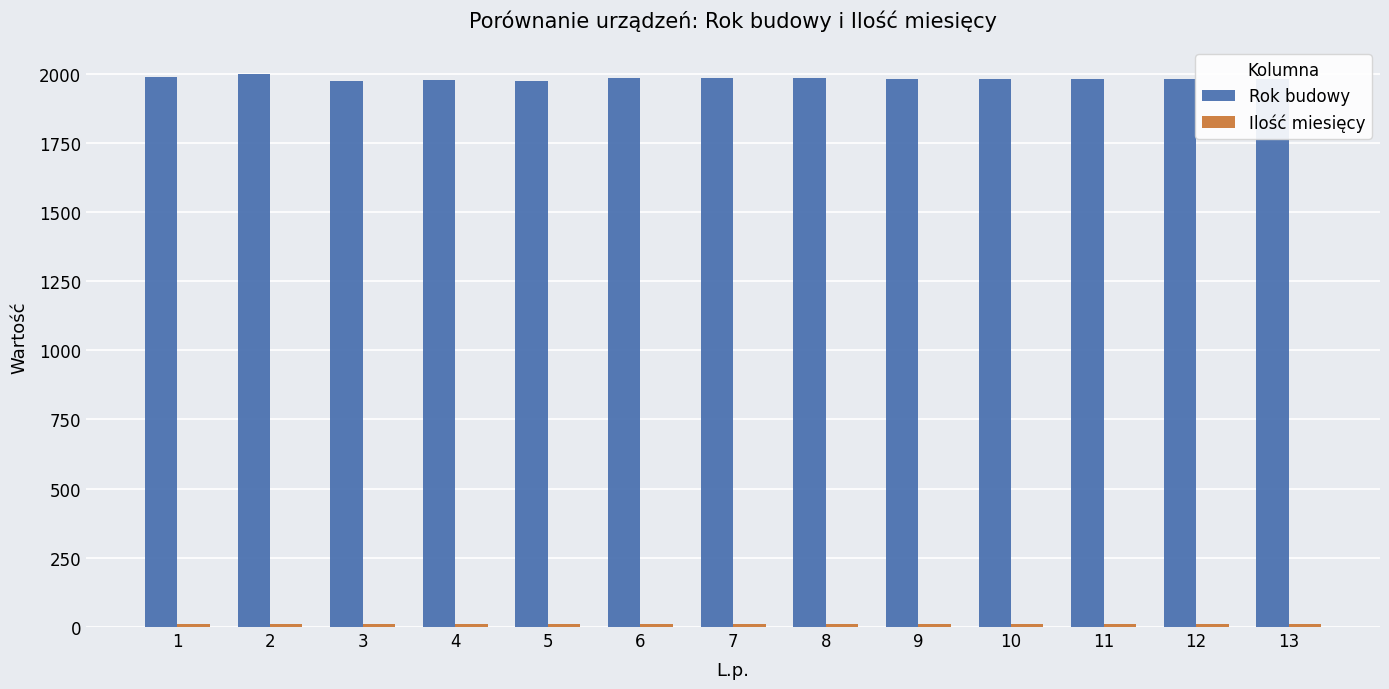

Which series has the largest total across all categories?

Rok budowy